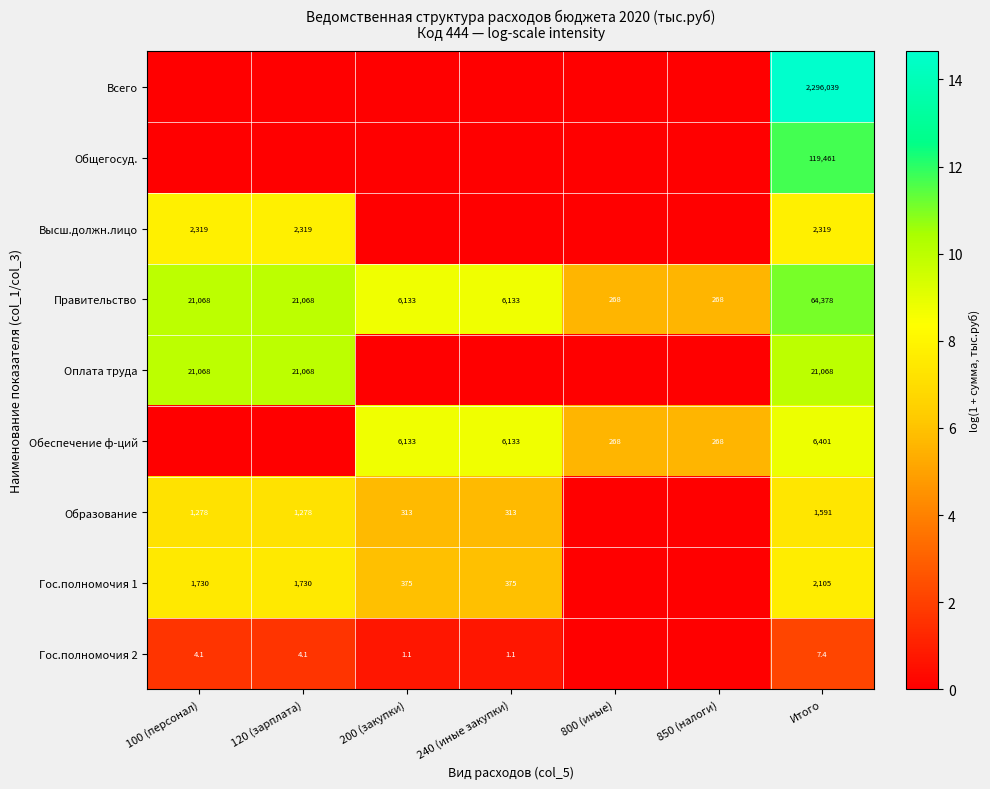

What is the total value across all series at Итого?

2513369.4